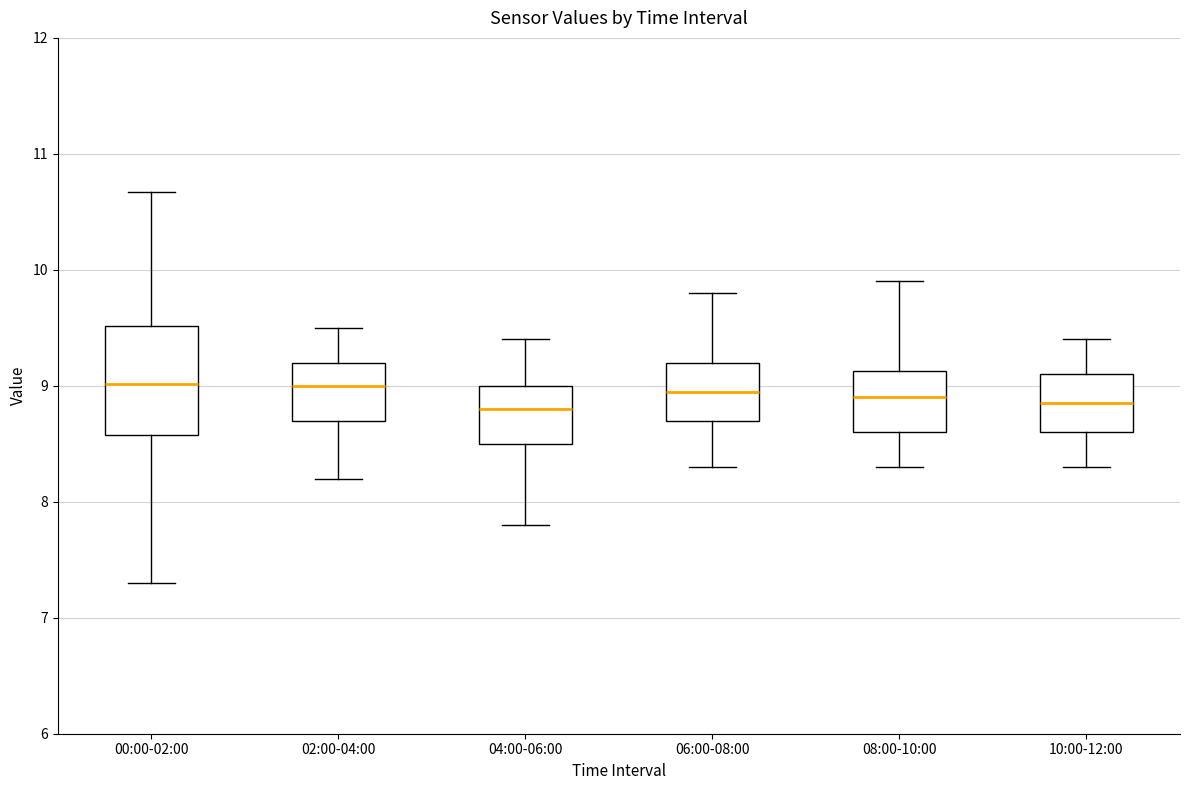

Reading left to right, read every box against the y-axis: the position of its median line, the range the box covers, and the ends of its whiskers. The values are not printed on the chart, so give them approximately, as read against the axis.

00:00-02:00: median 9.0, box 8.6 to 9.5, whiskers 7.3 to 10.7
02:00-04:00: median 9.0, box 8.7 to 9.2, whiskers 8.2 to 9.5
04:00-06:00: median 8.8, box 8.5 to 9.0, whiskers 7.8 to 9.4
06:00-08:00: median 9.0, box 8.7 to 9.2, whiskers 8.3 to 9.8
08:00-10:00: median 8.9, box 8.6 to 9.1, whiskers 8.3 to 9.9
10:00-12:00: median 8.9, box 8.6 to 9.1, whiskers 8.3 to 9.4